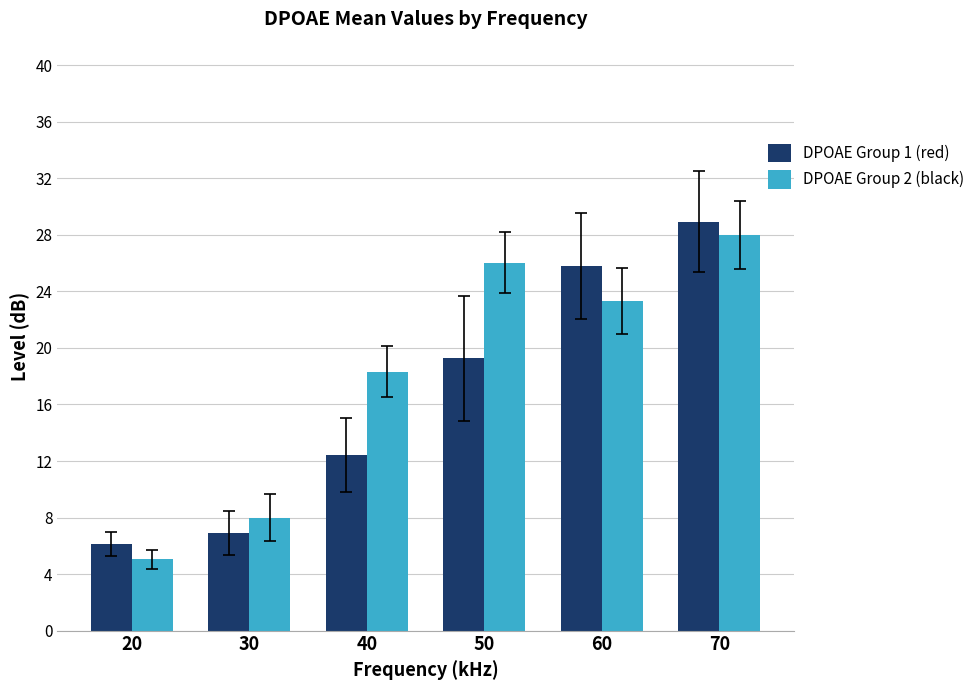

Between 40 and 50, which series saw the biggest shift?

DPOAE Group 2 (black)